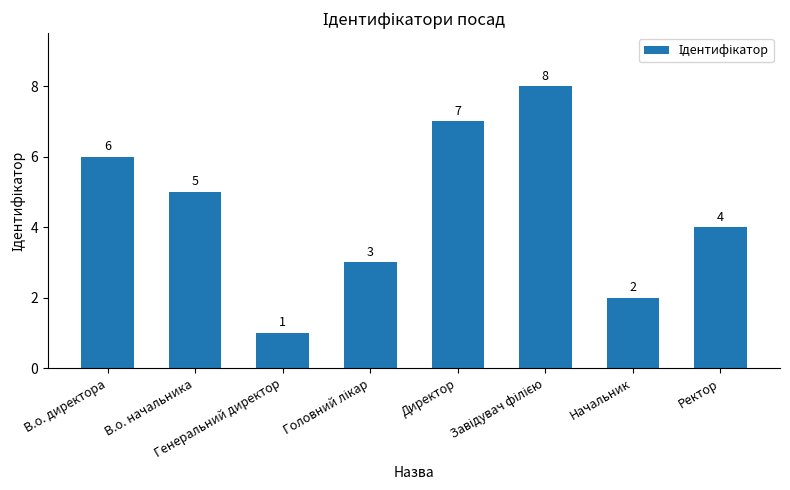

What is the value of the 5th bar from the left?

7